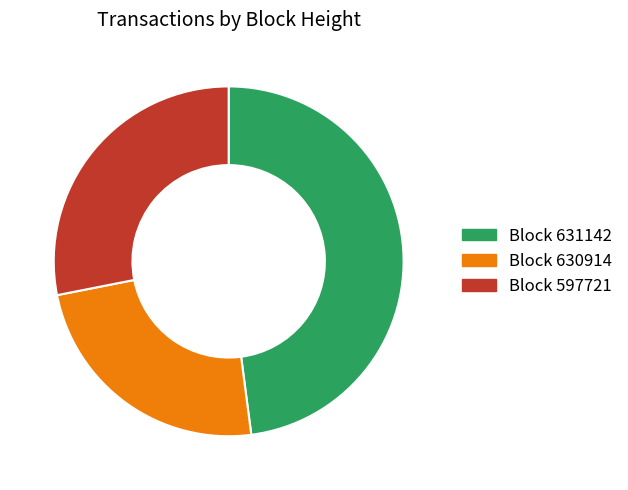

How many segments does this pie chart have?

3